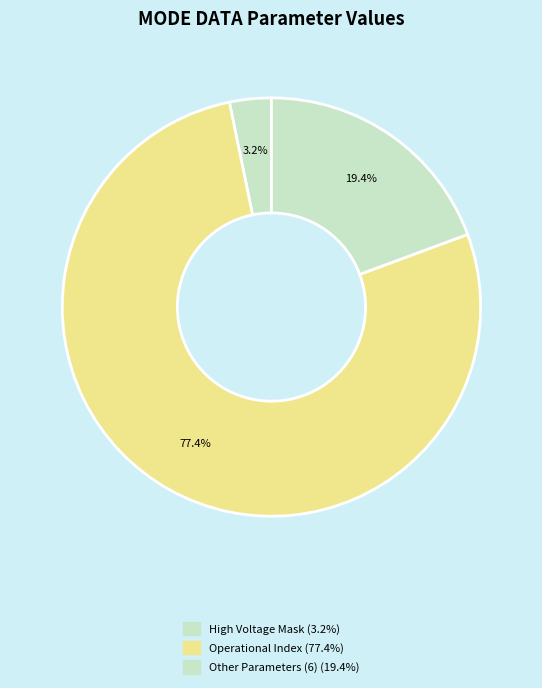

How many slices are in this pie chart?

3